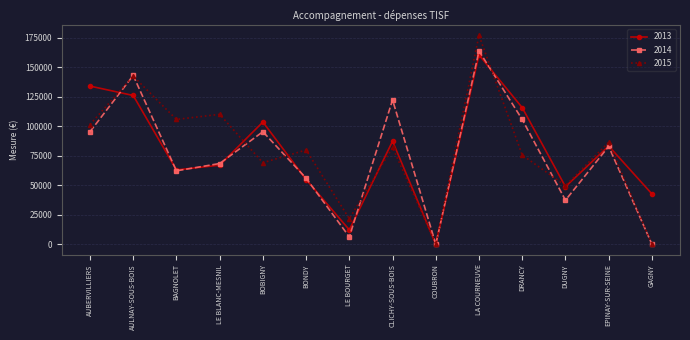

True or false: 2014 and 2015 intersect in this chart.

True